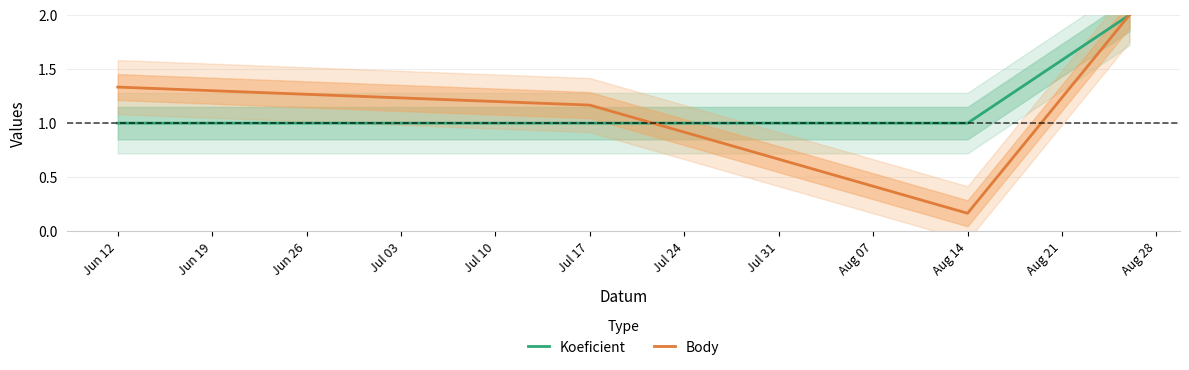

Between which two adjacent categories do Koeficient and Body first intersect?

Jul 17 and Aug 14